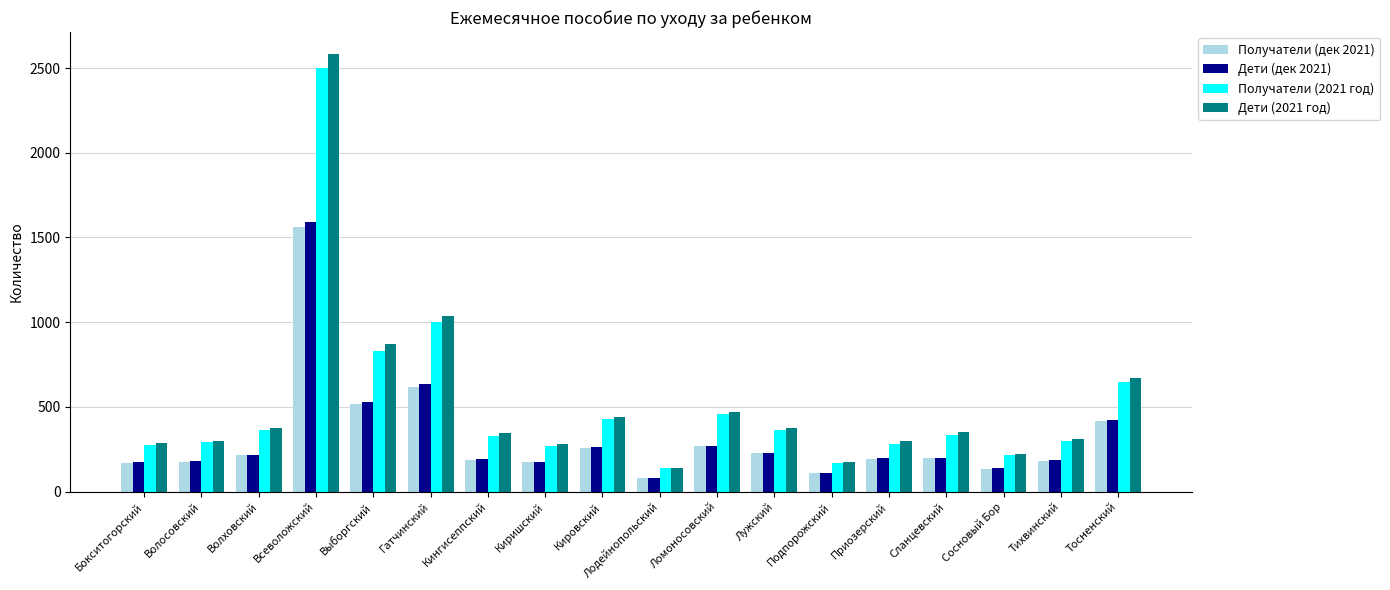

What is the sum of the Получатели (дек 2021) values at Тихвинский and Киришский?

356